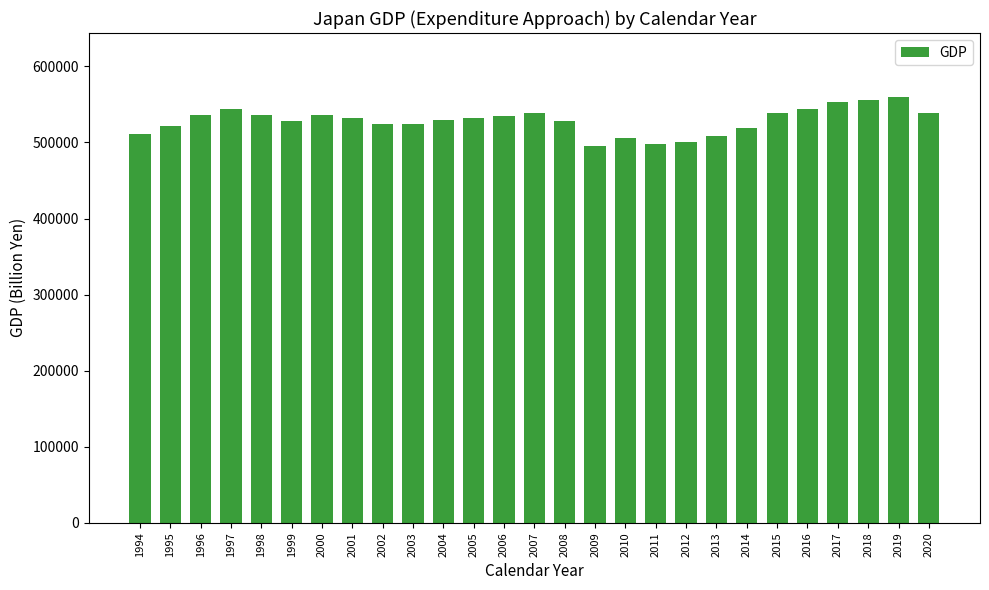

Is it true that the value at 2012 is 500474.7?

True